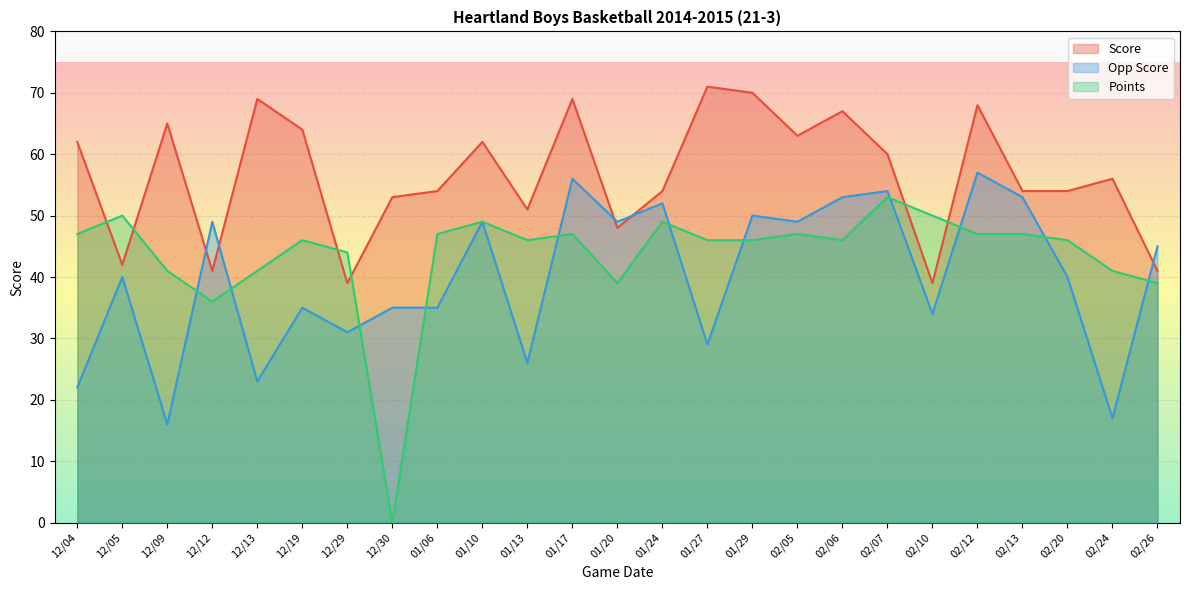

What is the sum of all Points values?

1090